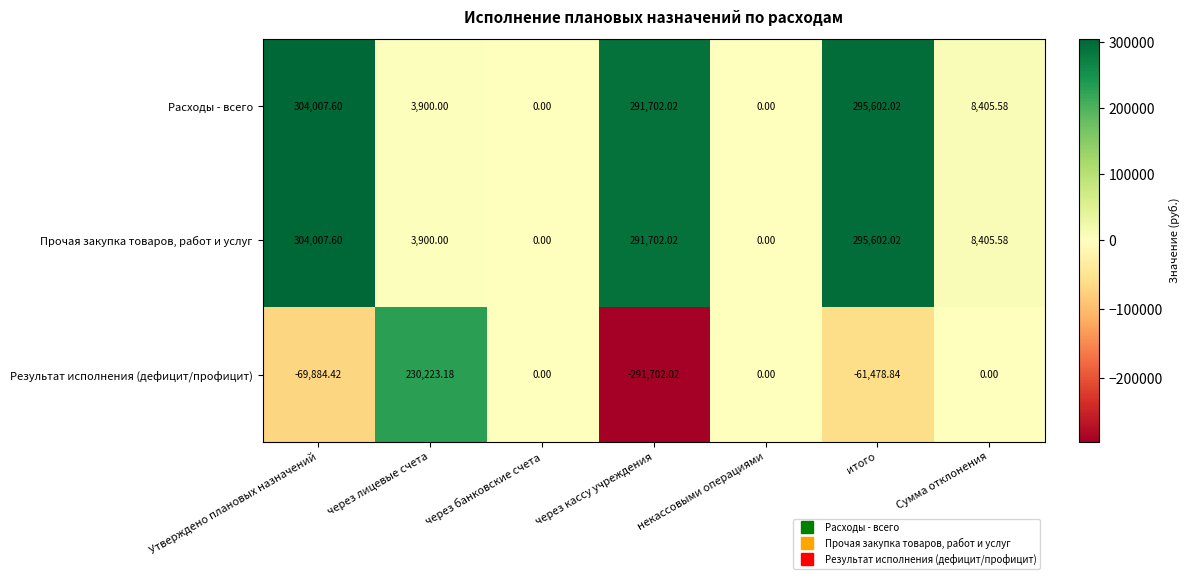

At which label does Прочая закупка товаров, работ и услуг first exceed 8405?

Утверждено плановых назначений